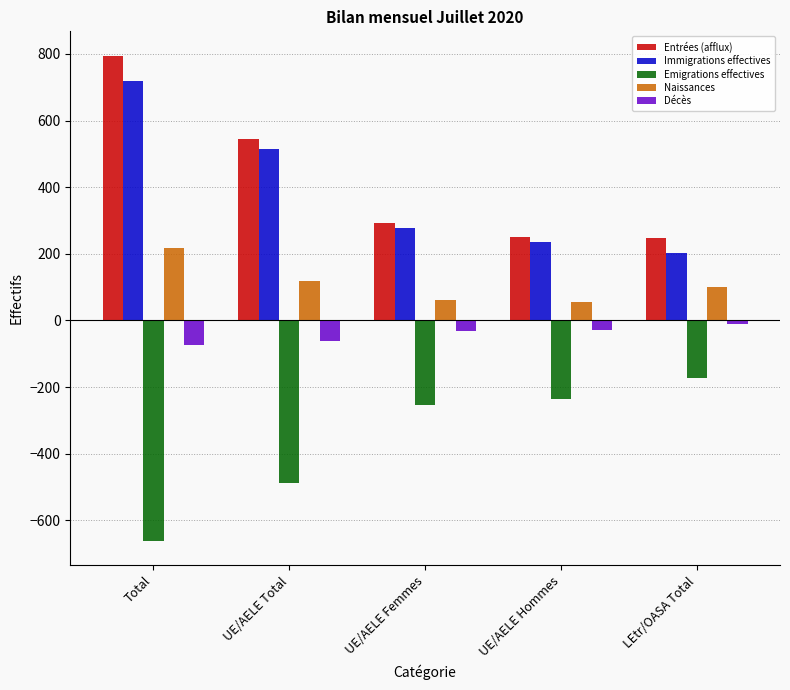

What is the maximum value for Emigrations effectives?

-173